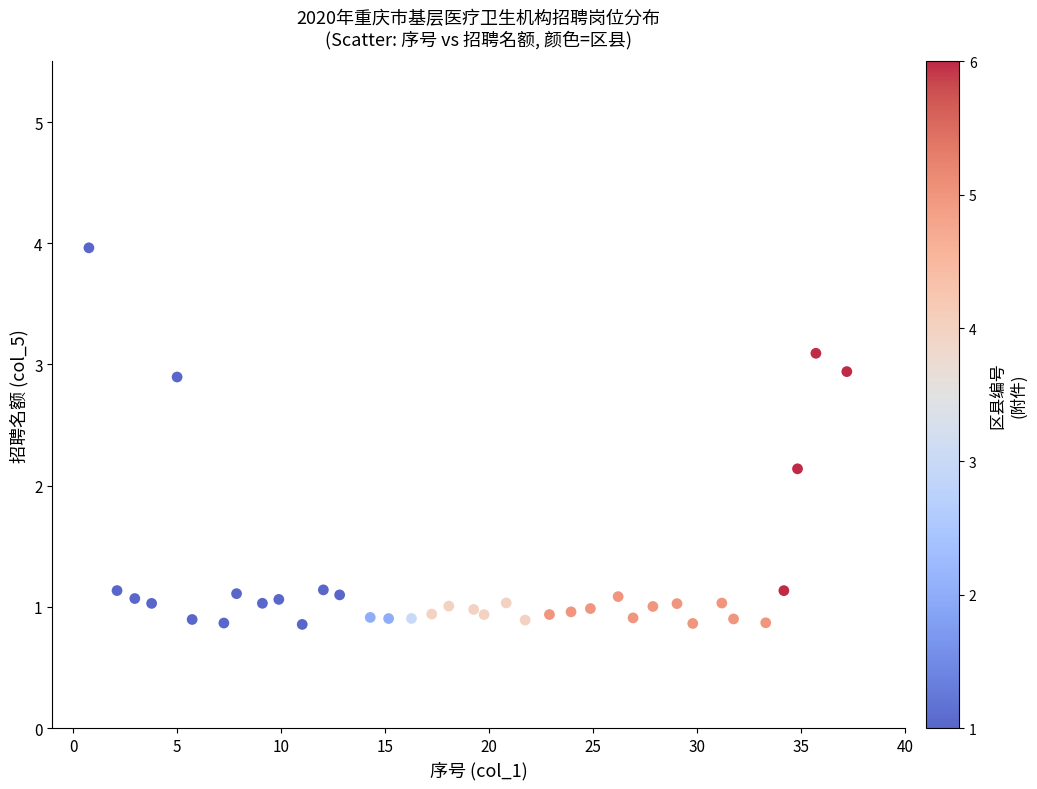

What Y value in the scatter plot is closest to 2?

2.1